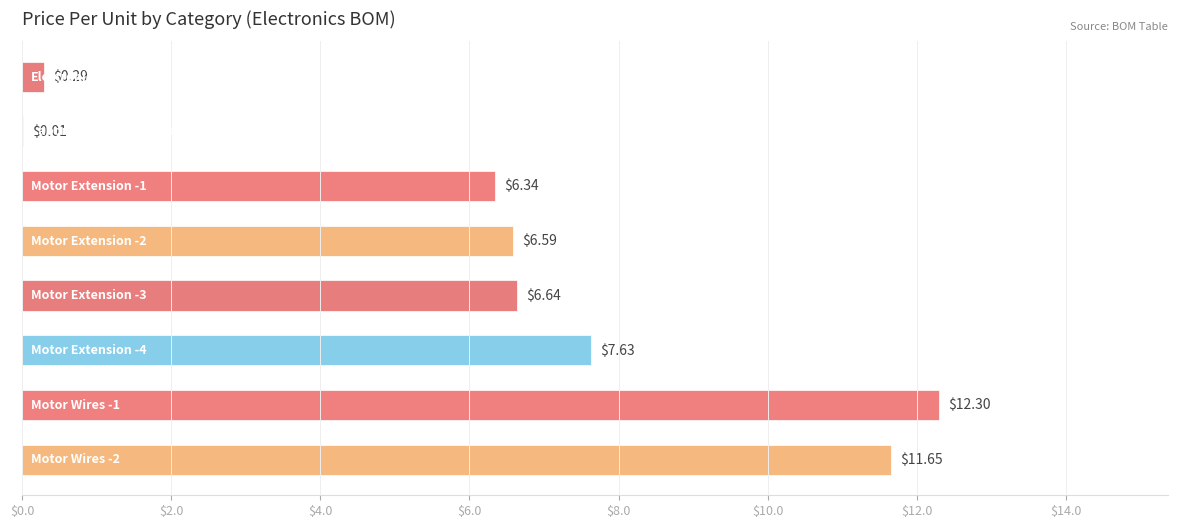

What is the sum of all values?

51.5